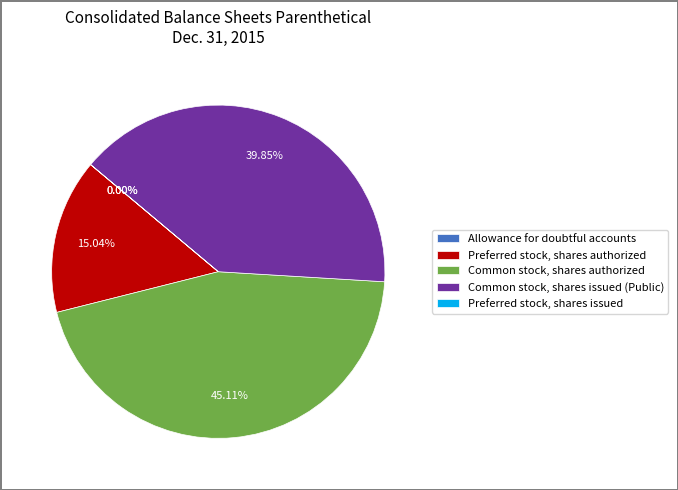

Approximately how many times larger is the value at Common stock, shares authorized compared to Common stock, shares issued (Public)?

1.1